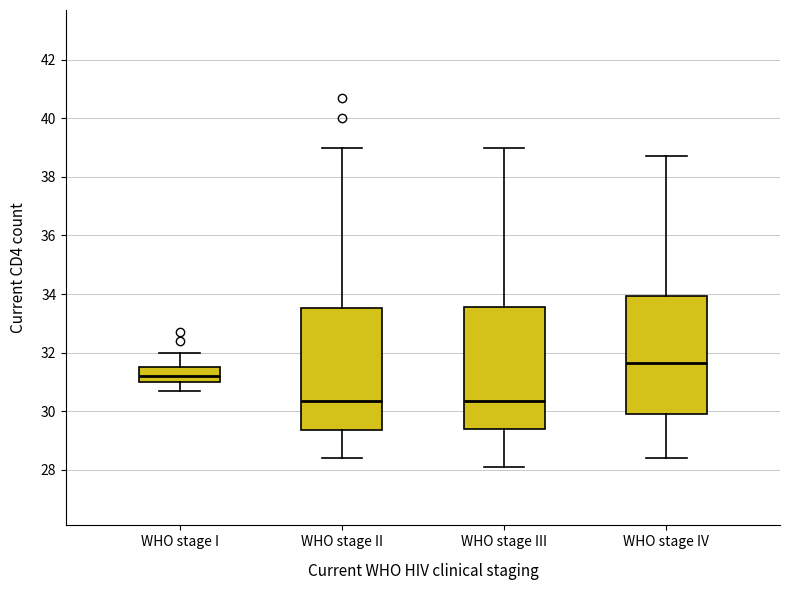

Reading left to right, transcribe this box plot: for each box, give where its median line is, the range the box spans, and where its two whiskers end, as read against the y-axis. The values are not printed on the chart, so give them approximately, as read against the axis.

WHO stage I: median 31.2, box 31.0 to 31.6, whiskers 30.8 to 32.0
WHO stage II: median 30.4, box 29.4 to 33.6, whiskers 28.4 to 39.0
WHO stage III: median 30.4, box 29.4 to 33.6, whiskers 28.2 to 39.0
WHO stage IV: median 31.6, box 30.0 to 34.0, whiskers 28.4 to 38.8